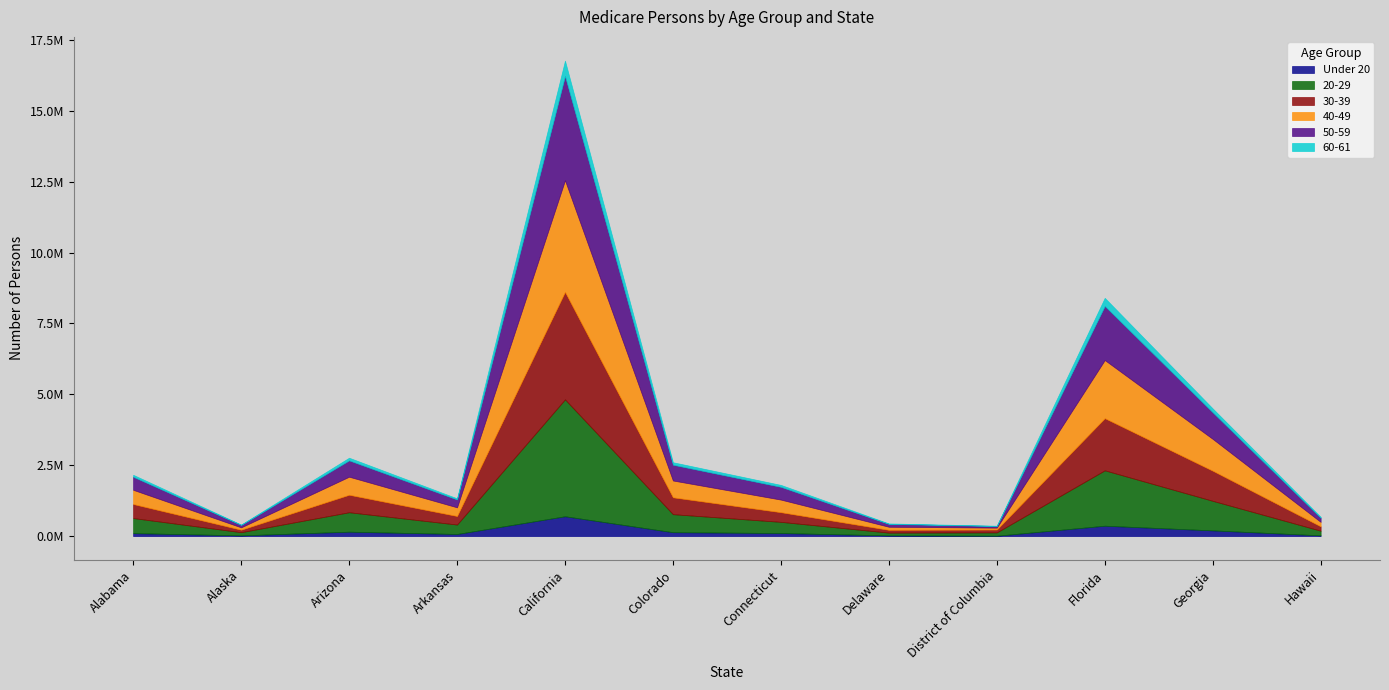

Where does the 20-29 series first go above 531902?

Arizona